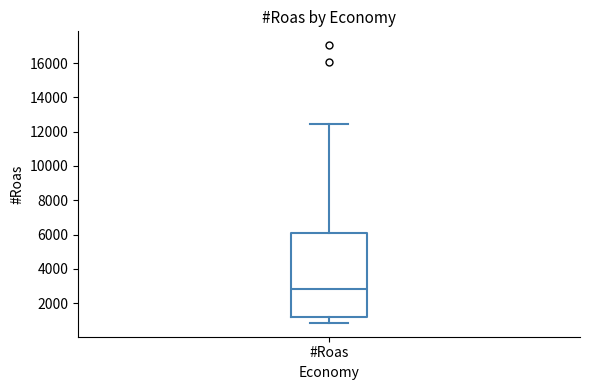

Where is the lower edge of the box for #Roas on the y-axis? The values are not printed on the chart, so give them approximately, as read against the axis.

1200